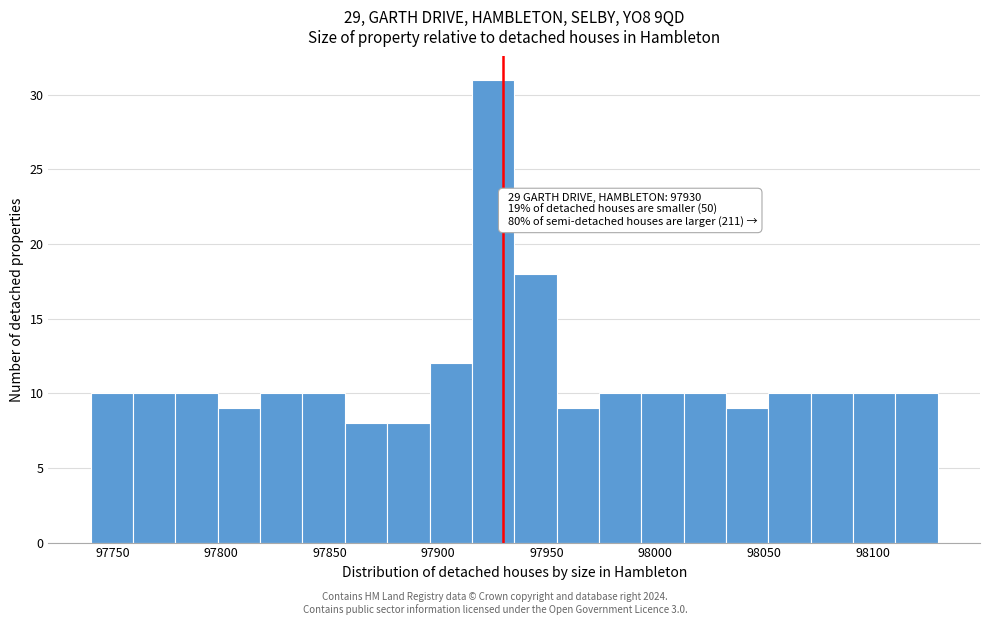

Read against the x-axis, roughly where is the centre of the tallest bar?

97925